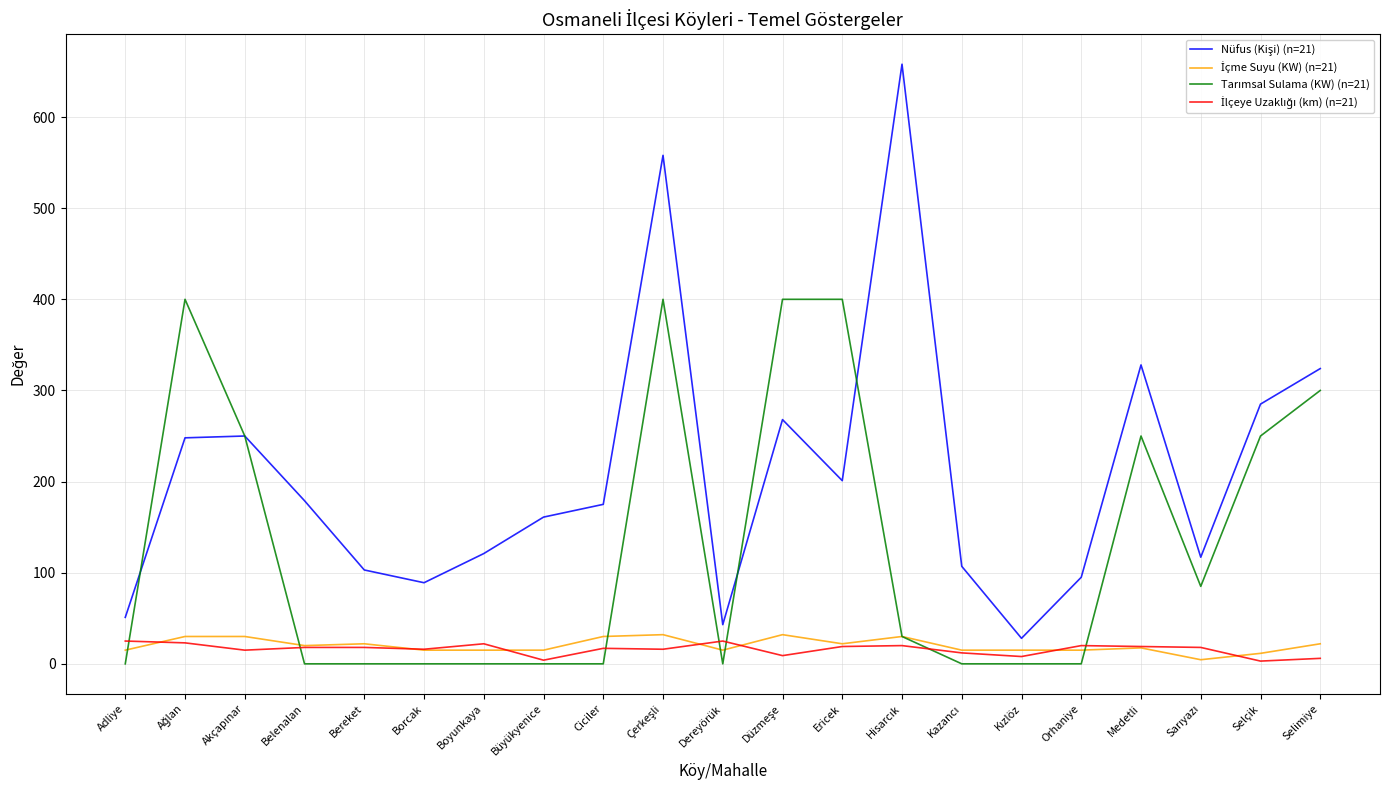

What is the maximum value shown in the chart?

658.0